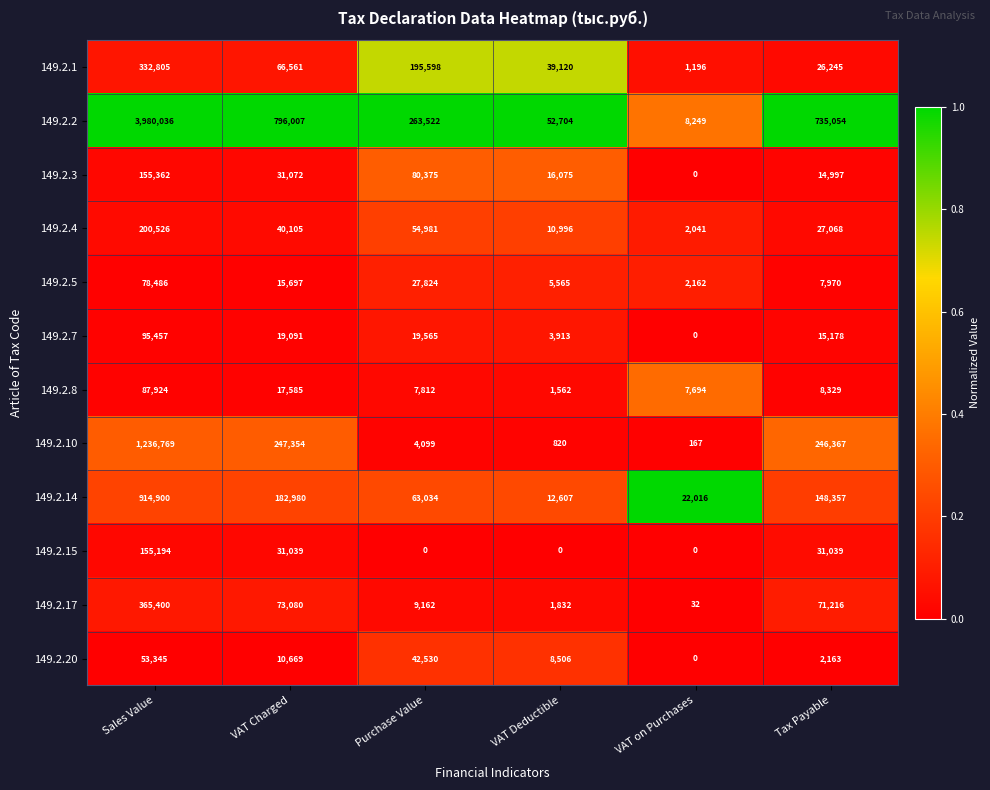

True or false: 149.2.4 has a value of 27068 at Tax Payable.

True